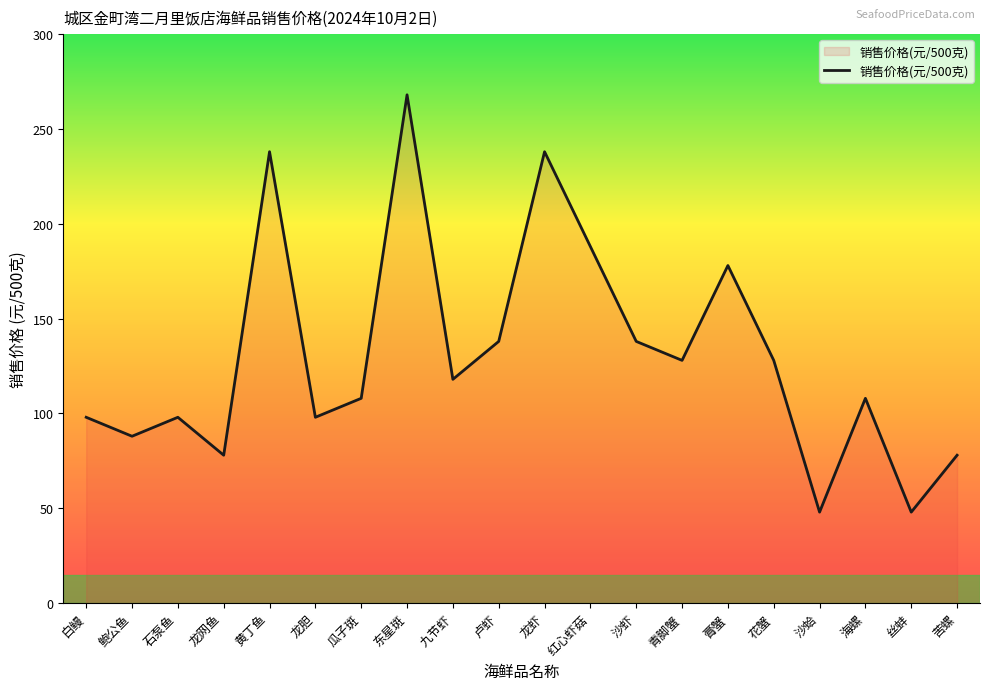

Between 青脚蟹 and 九节虾, which is larger?

青脚蟹